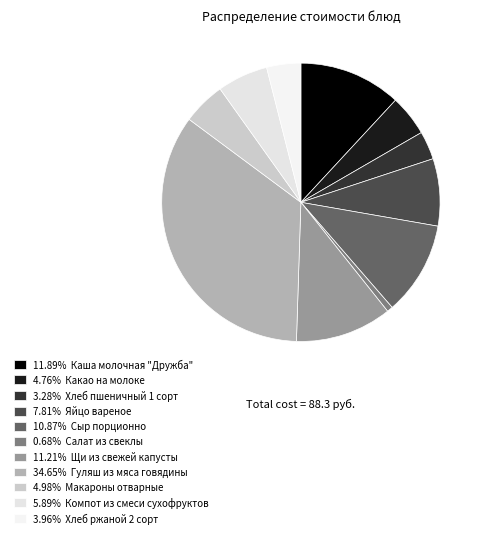

How many slices are in this pie chart?

11